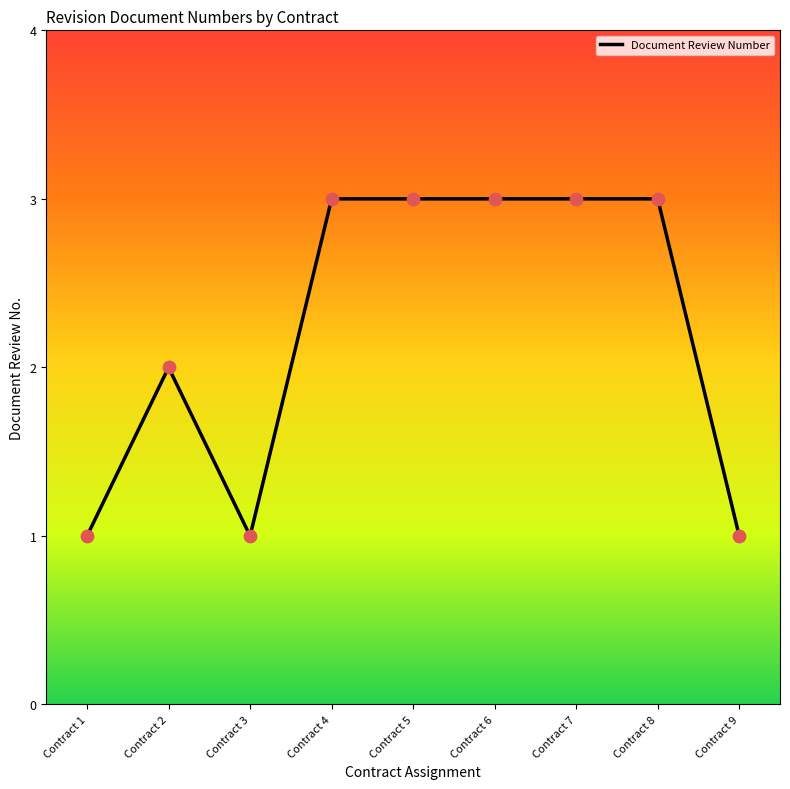

Approximately how many times larger is the value at Contract 4 compared to Contract 2?

1.5